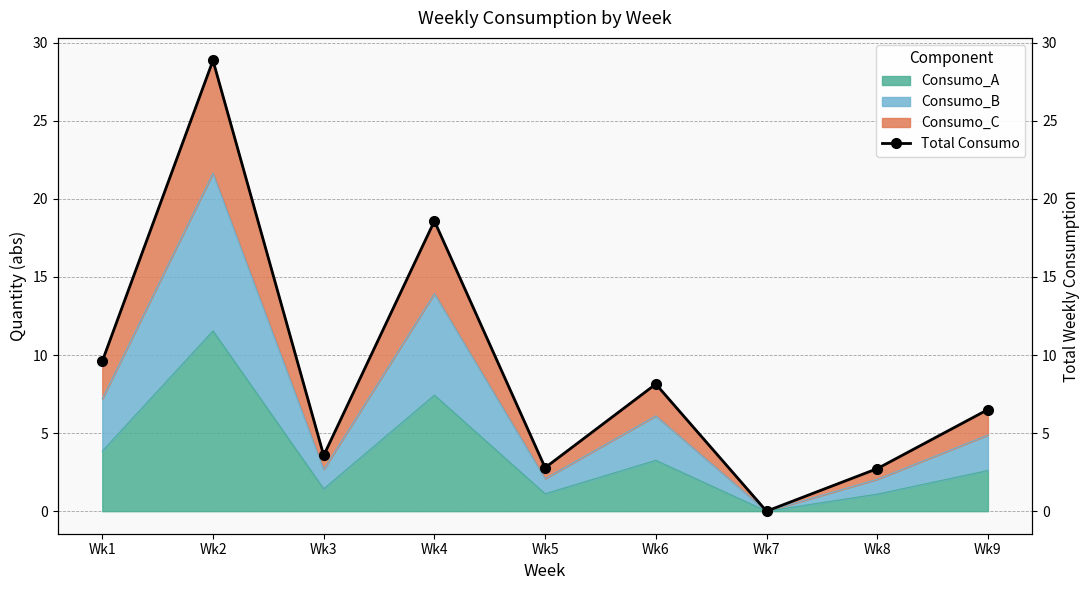

Reading left to right, transcribe all the data shown in this chart.

9.6	28.9	3.6	18.6	2.8	8.1	0.0	2.7	6.5